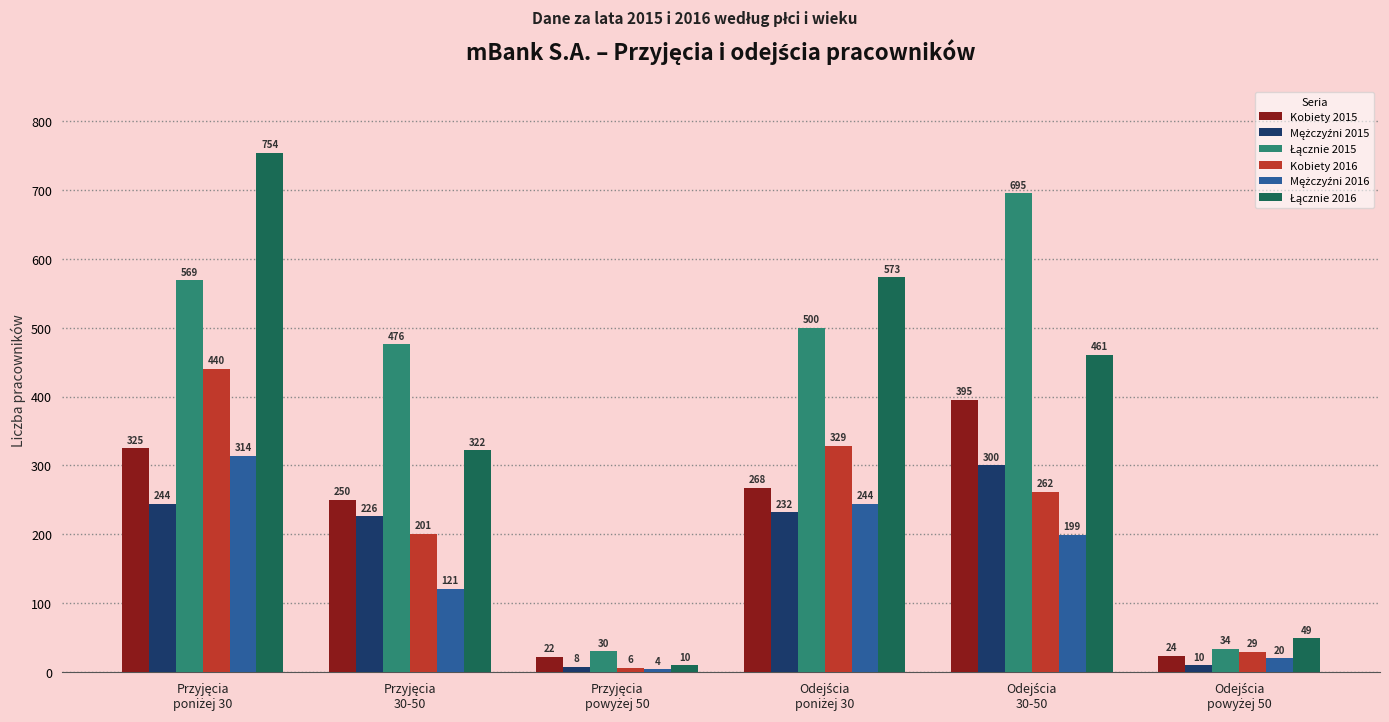

At how many categories does at least one series exceed 147?

4